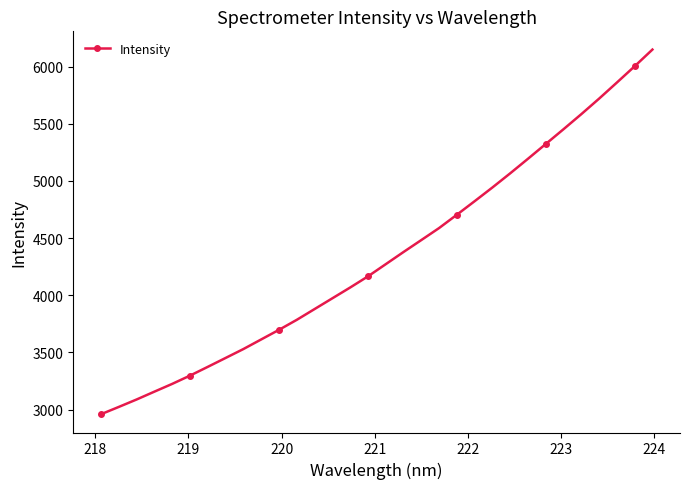

Reading left to right, list all the values displayed in this chart.

2959.5	3023.3	3088.3	3156.9	3224.8	3297.2	3373.9	3451.6	3529.6	3613.6	3697.6	3785.2	3879.3	3973.6	4067.8	4165.2	4271.8	4378.4	4482.9	4587.8	4704.6	4822.9	4942.9	5066.7	5194.0	5323.2	5452.5	5584.2	5719.8	5860.3	6002.7	6148.7